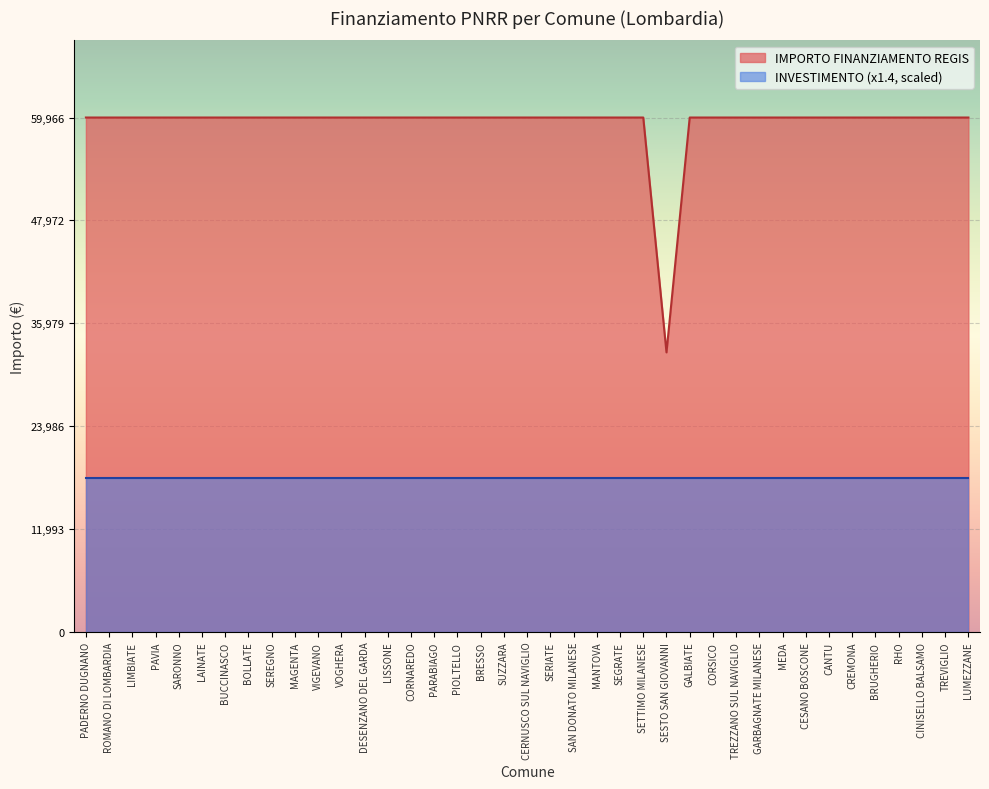

What is the difference between the maximum and minimum values?

27377